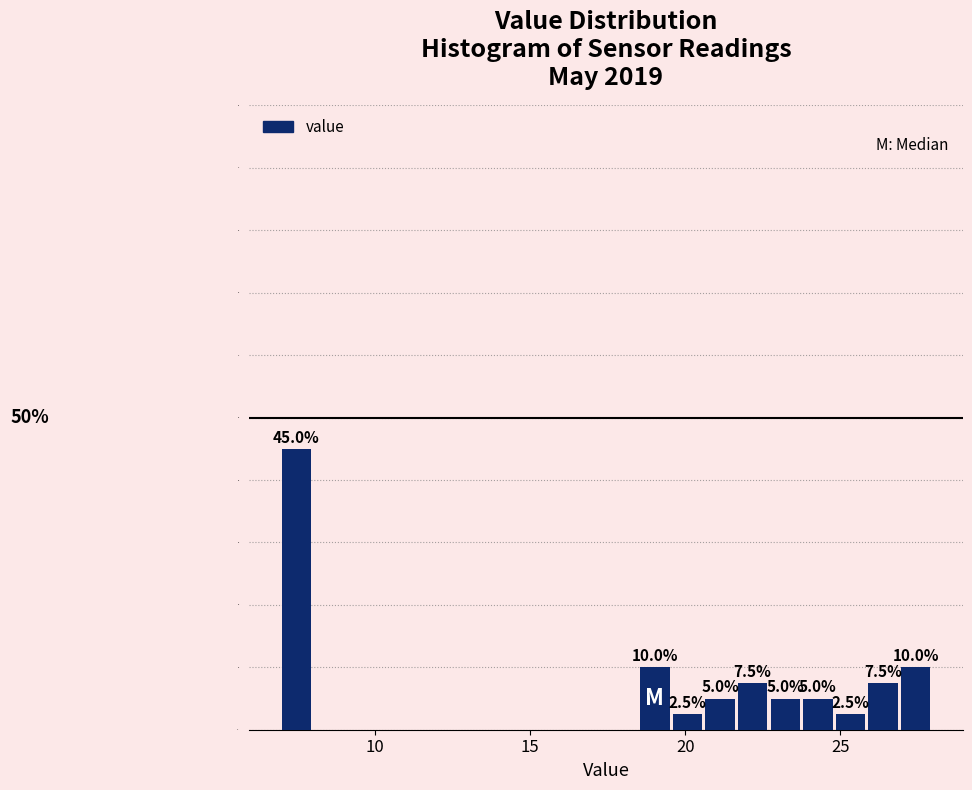

Read against the x-axis, roughly where is the centre of the tallest bar?

7.5